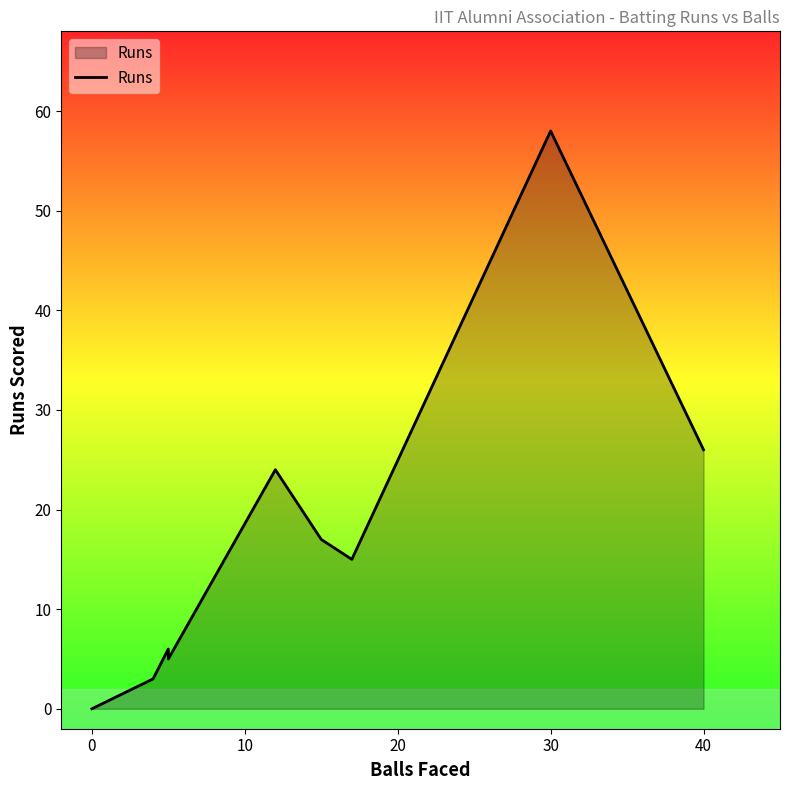

What value does the data have at 40, to the nearest 10?

30